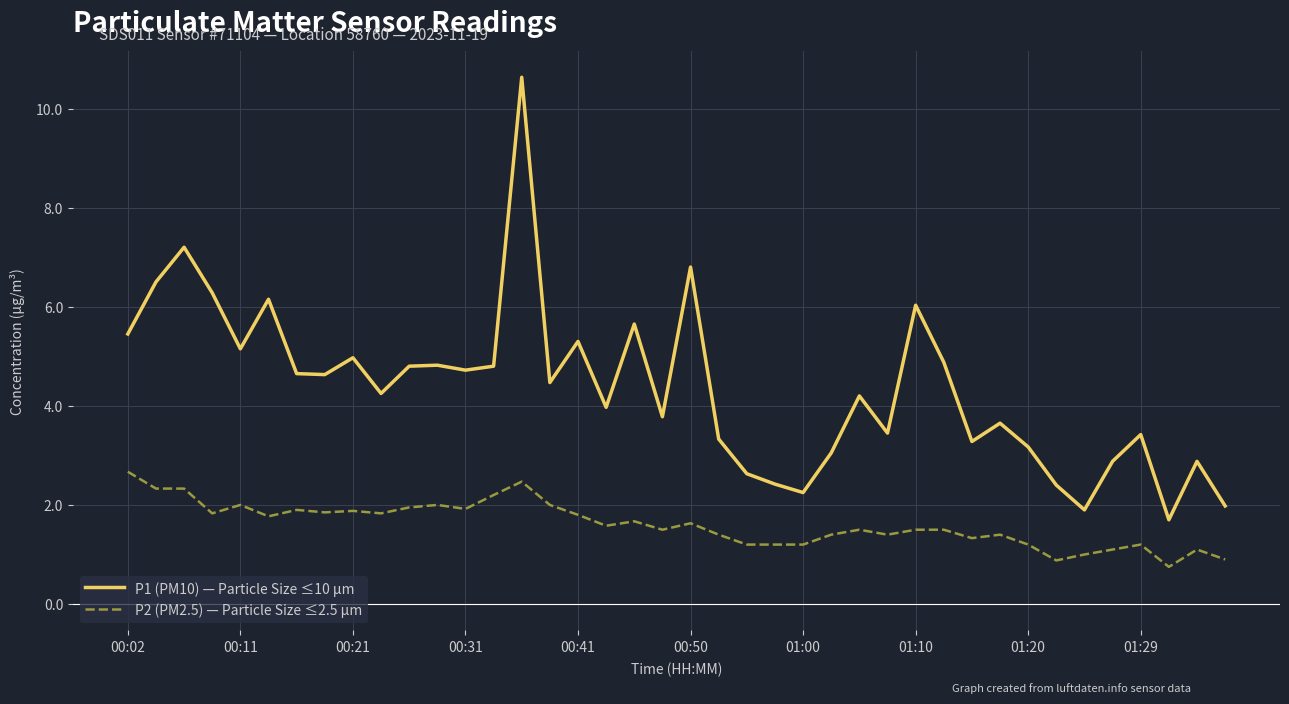

What is the difference between the second highest and second lowest values in the P1 (PM10) — Particle Size ≤10 µm series?

5.3